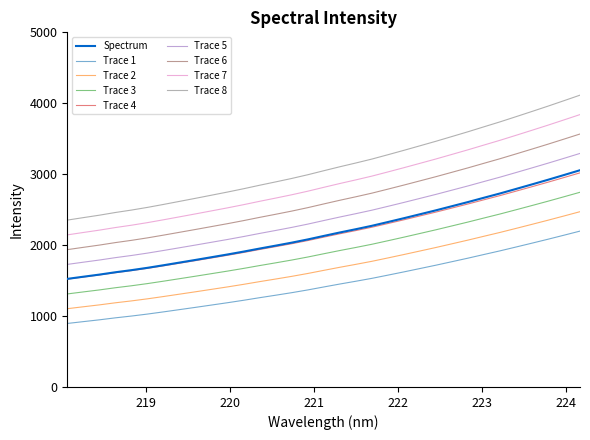

Count the number of categories in the chart.

33